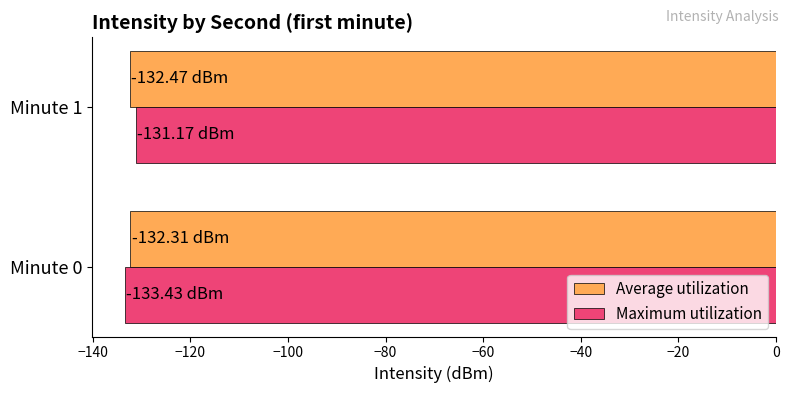

What is the sum of all Maximum utilization values?

-264.6